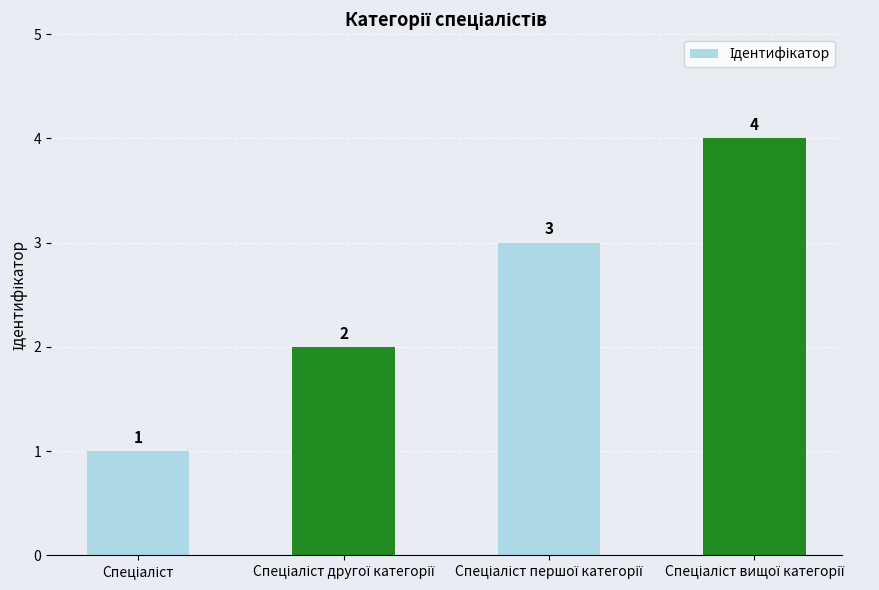

What is the sum of all values?

10